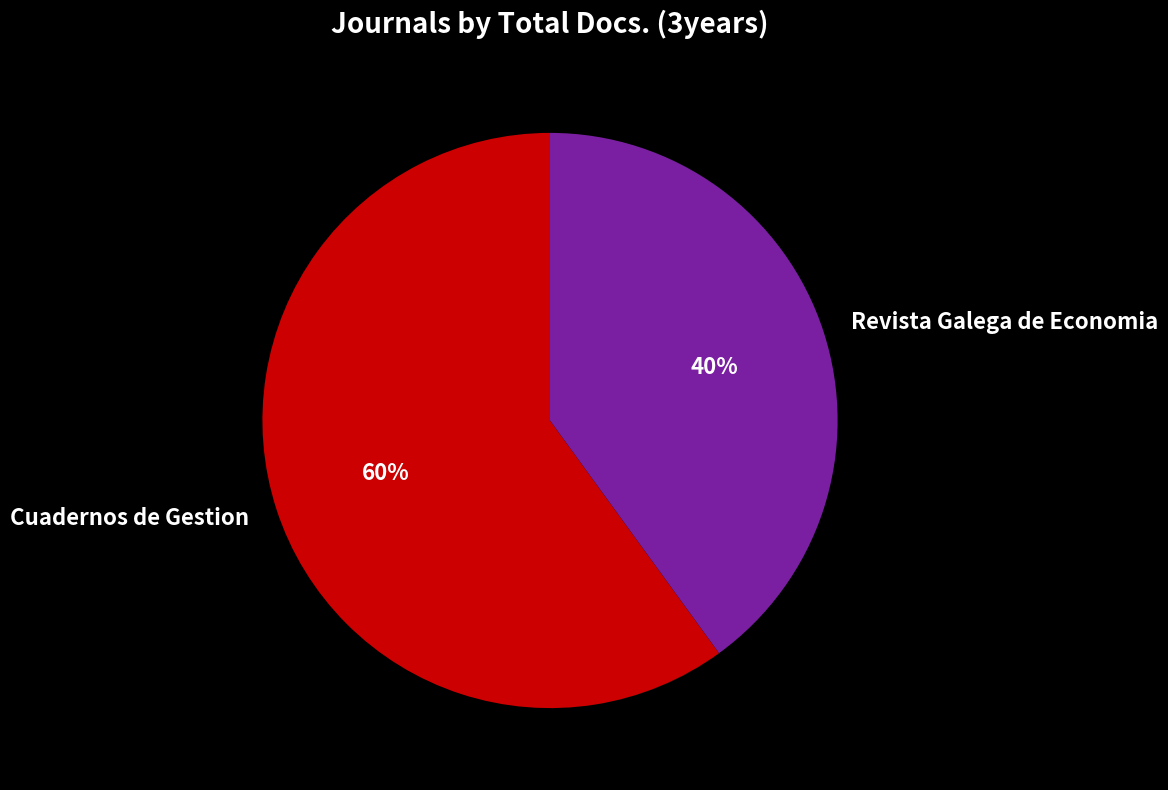

Which category has the smallest portion of the pie?

Revista Galega de Economia